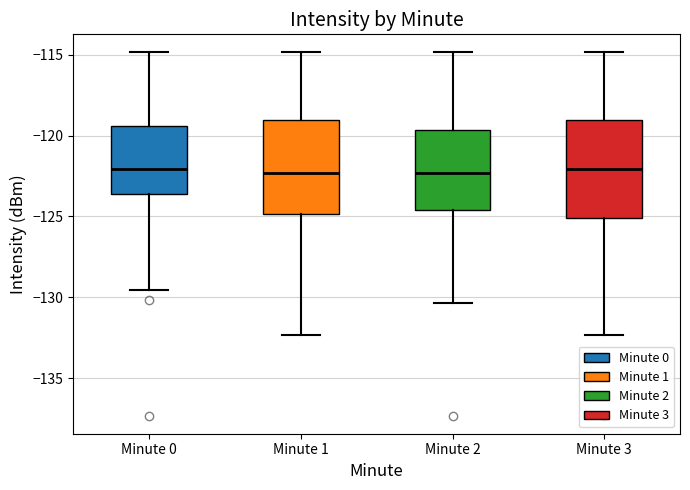

Reading left to right, read every box against the y-axis: the position of its median line, the range the box covers, and the ends of its whiskers. The values are not printed on the chart, so give them approximately, as read against the axis.

Minute 0: median -122.0, box -123.5 to -119.5, whiskers -129.5 to -115.0
Minute 1: median -122.5, box -125.0 to -119.0, whiskers -132.5 to -115.0
Minute 2: median -122.5, box -124.5 to -119.5, whiskers -130.5 to -115.0
Minute 3: median -122.0, box -125.0 to -119.0, whiskers -132.5 to -115.0